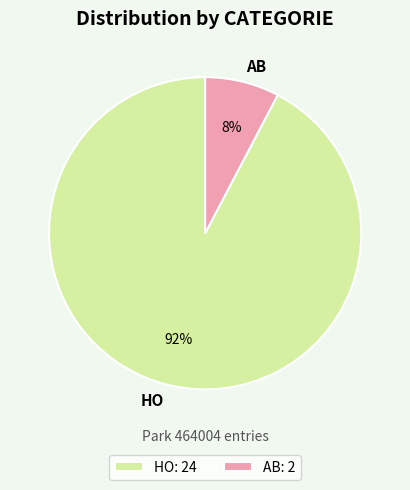

To the nearest percent, what is the average slice percentage?

50%